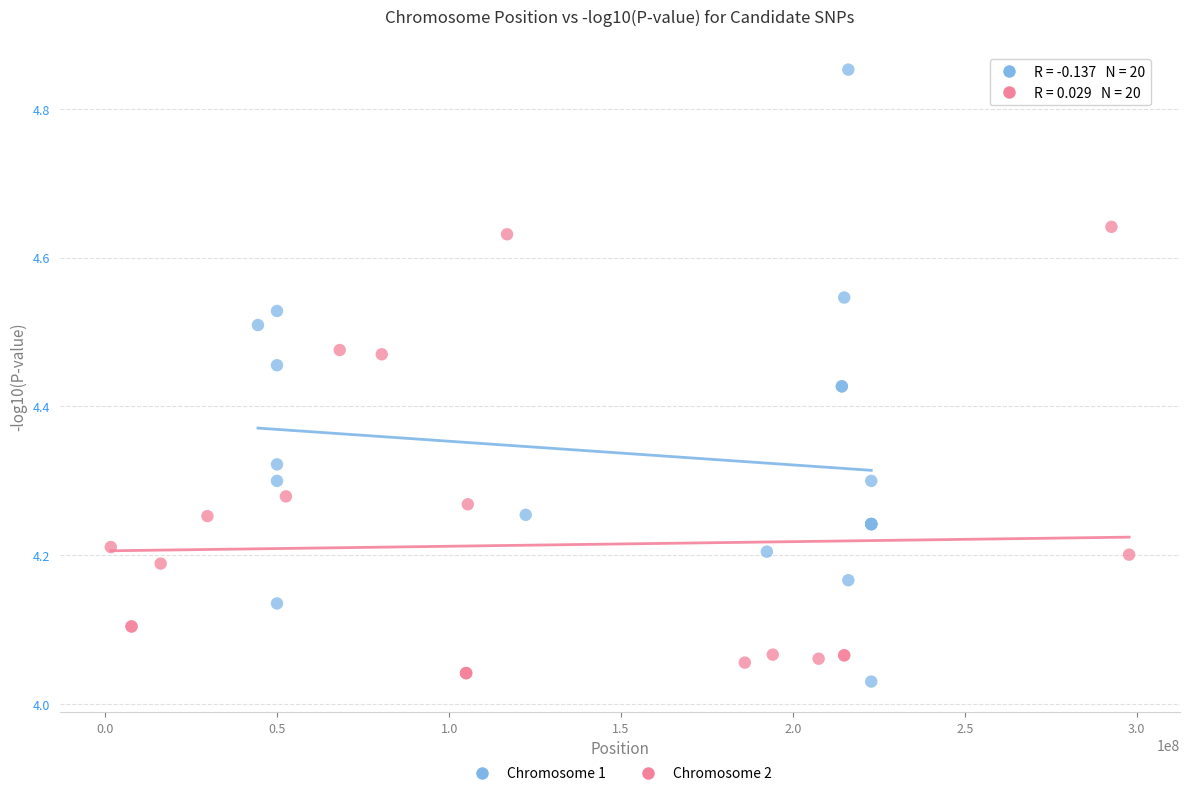

Which series reaches the maximum Y coordinate?

Chromosome 1